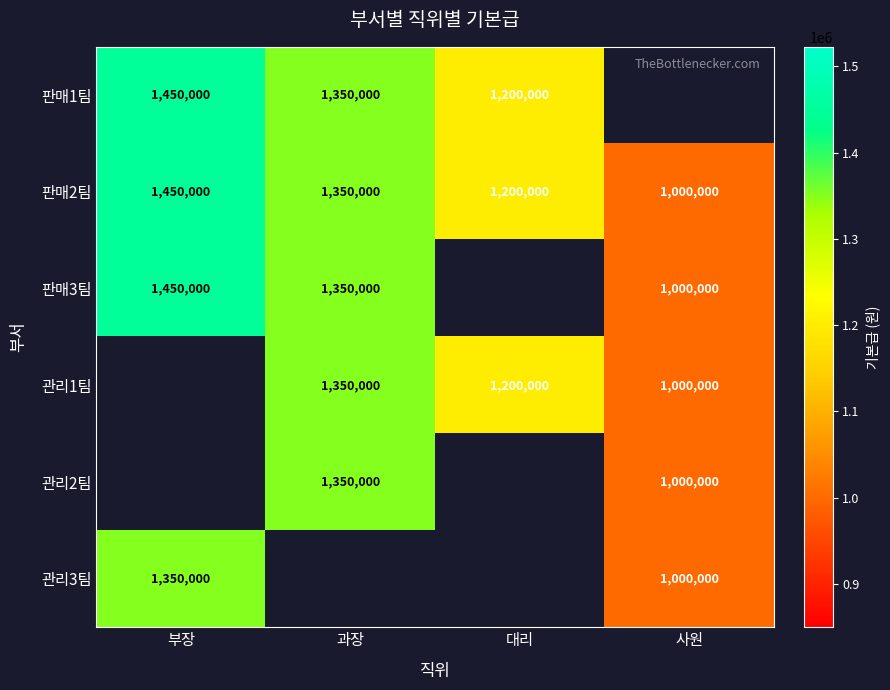

The value of 관리2팀 at 사원 is 1000000. True or false?

True